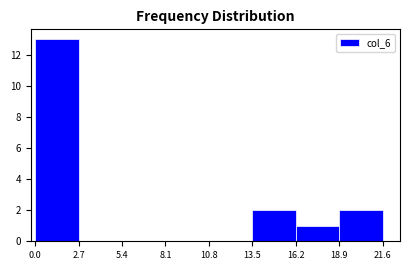

How tall is the bar that spans 16.2 to 18.9 on the x-axis? The values are not printed on the chart, so give them approximately, as read against the axis.

1